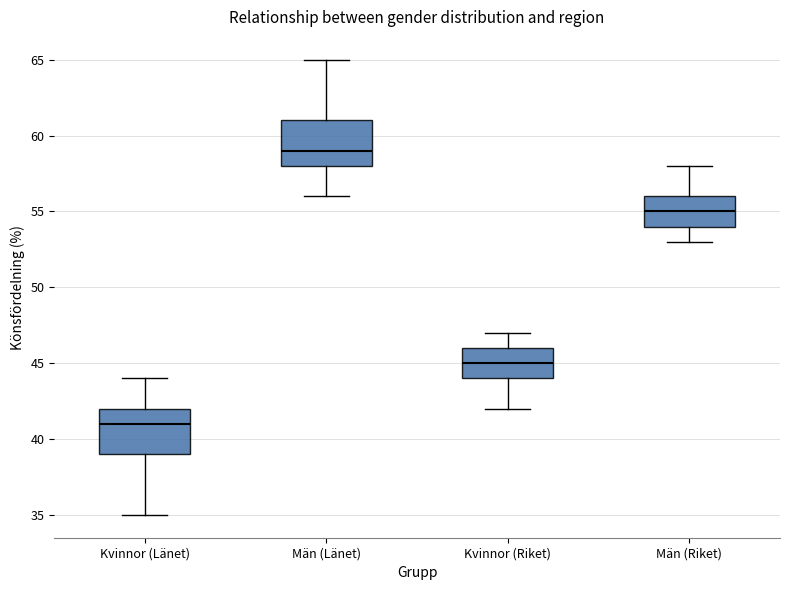

Reading left to right, read every box against the y-axis: the position of its median line, the range the box covers, and the ends of its whiskers. The values are not printed on the chart, so give them approximately, as read against the axis.

Kvinnor (Länet): median 41, box 39 to 42, whiskers 35 to 44
Män (Länet): median 59, box 58 to 61, whiskers 56 to 65
Kvinnor (Riket): median 45, box 44 to 46, whiskers 42 to 47
Män (Riket): median 55, box 54 to 56, whiskers 53 to 58